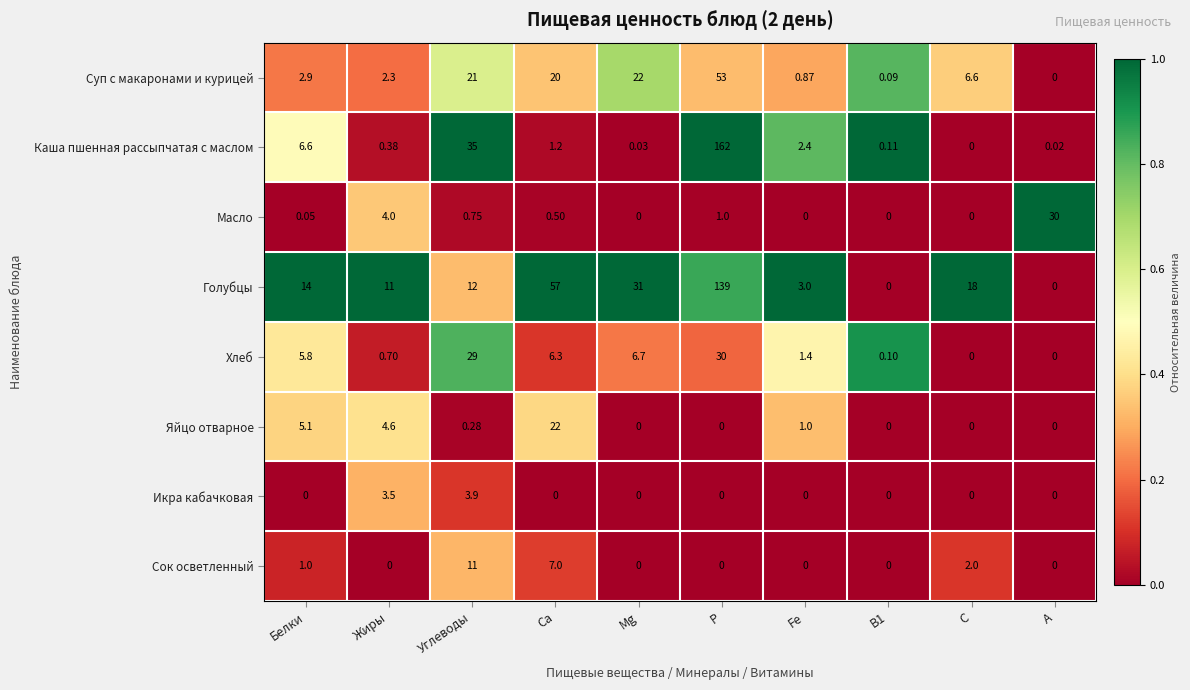

Which series has the widest spread of values?

Каша пшенная рассыпчатая с маслом